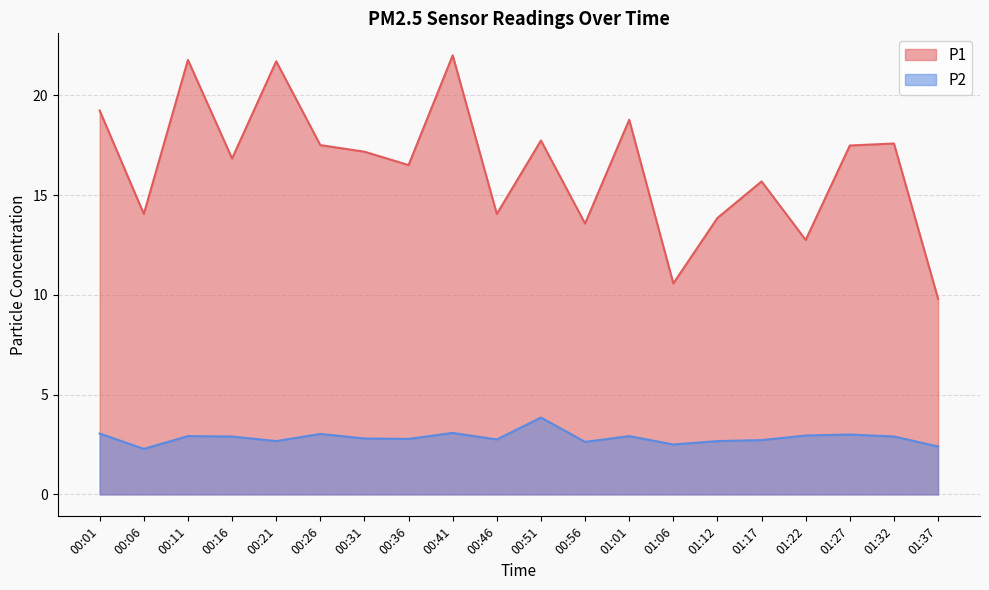

What are all the series names shown in the legend?

P1, P2